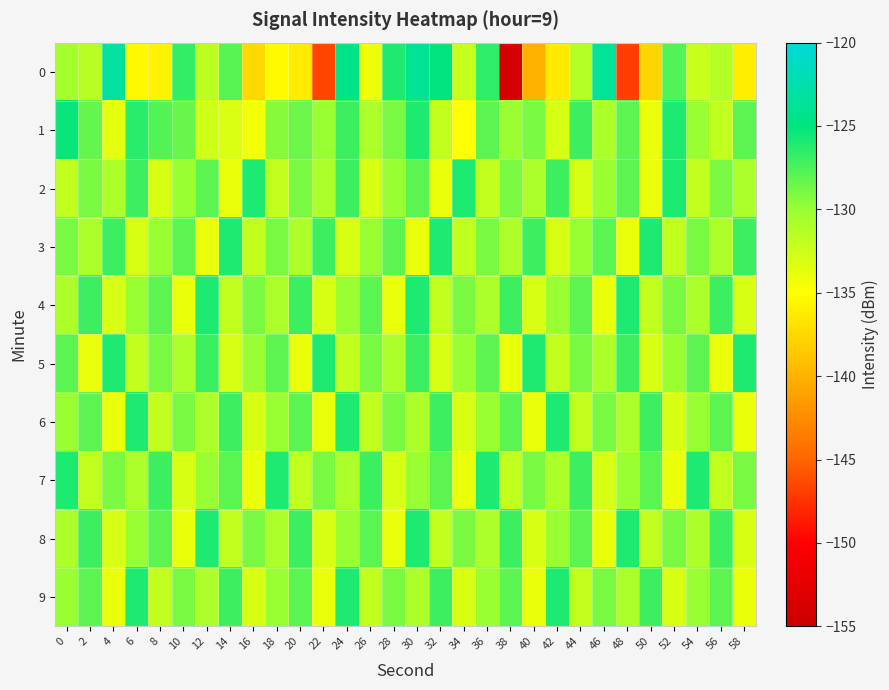

What is the maximum value shown in the chart?

-123.3